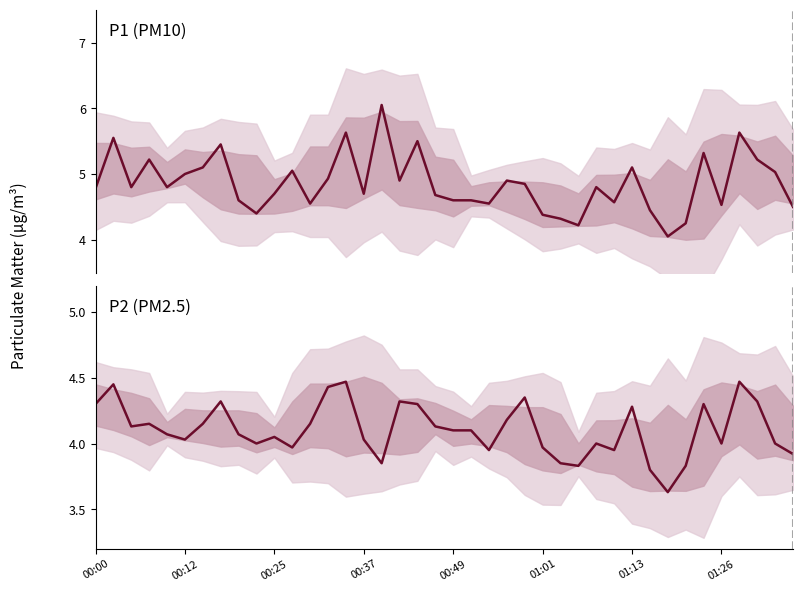

What is the spread (max minus min) of values at 29?

0.6